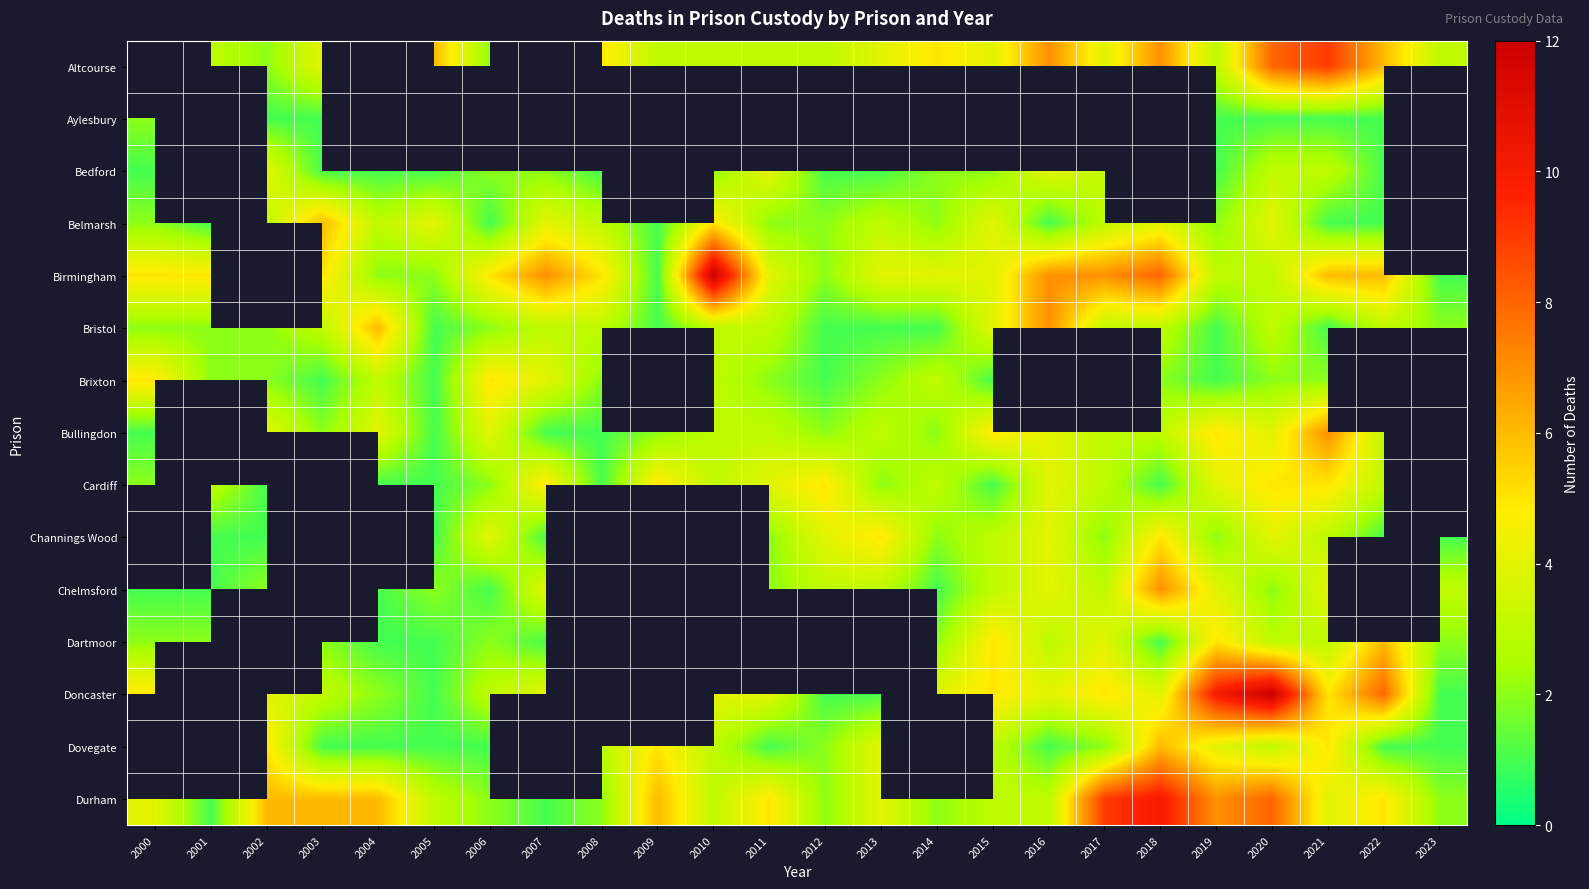

What is the difference between the second highest and minimum values in the Bedford series?

3.0